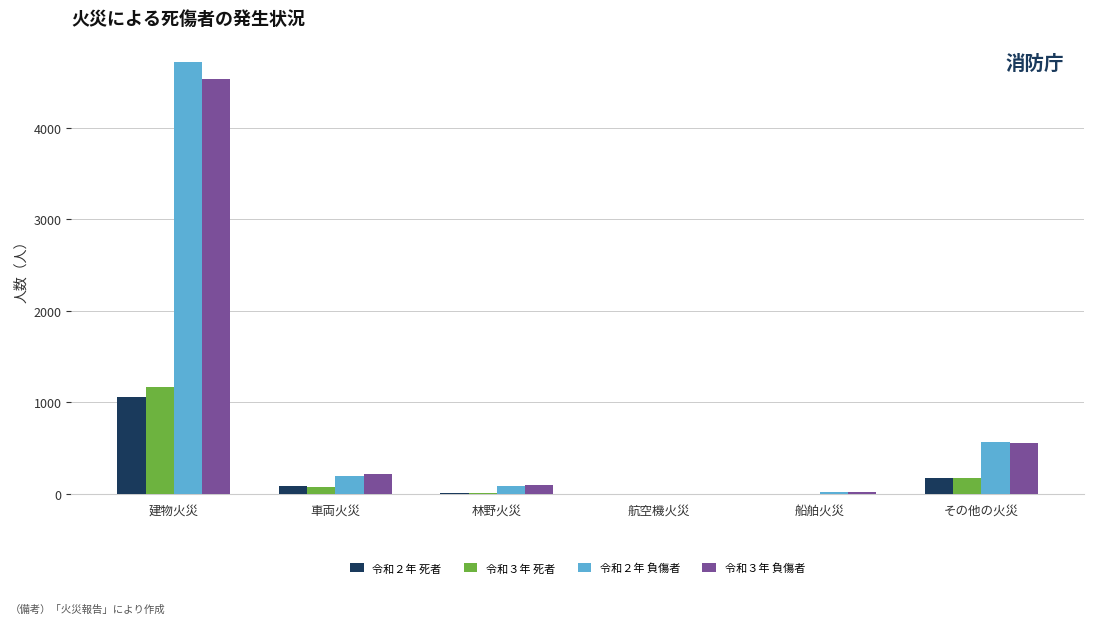

At which category is the sum across all series the highest?

建物火災